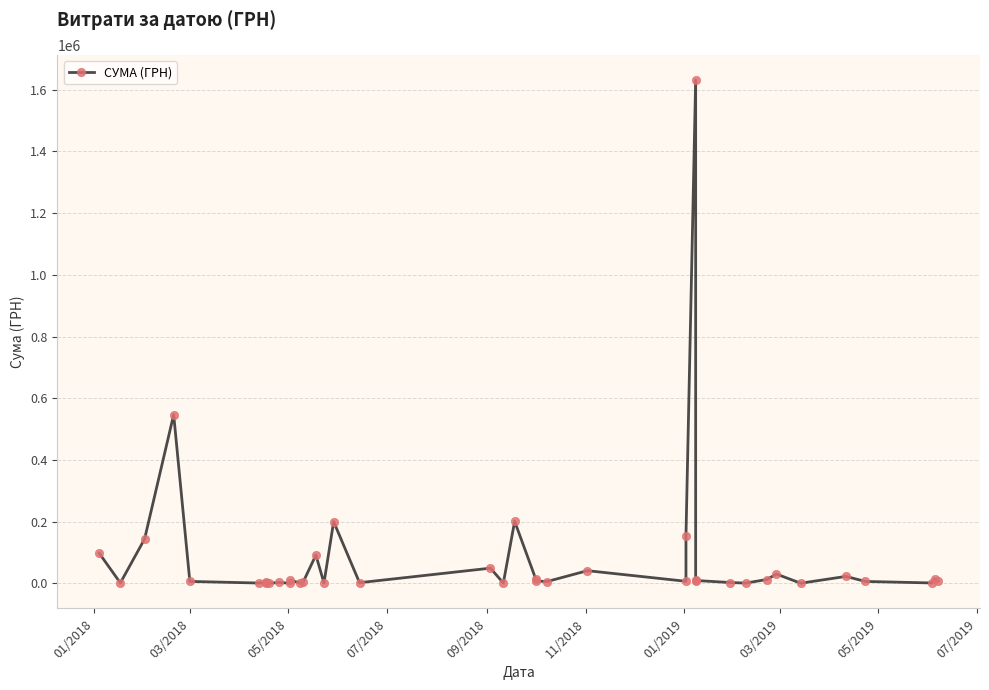

What is the average value?

83660.8